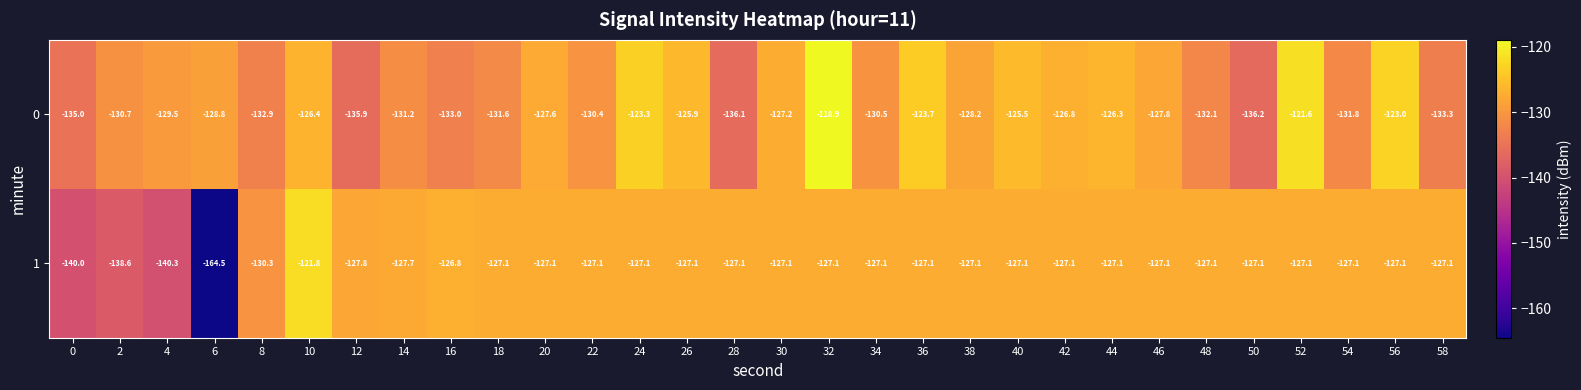

The 0 series shows -53.1 at 18. True or false?

False